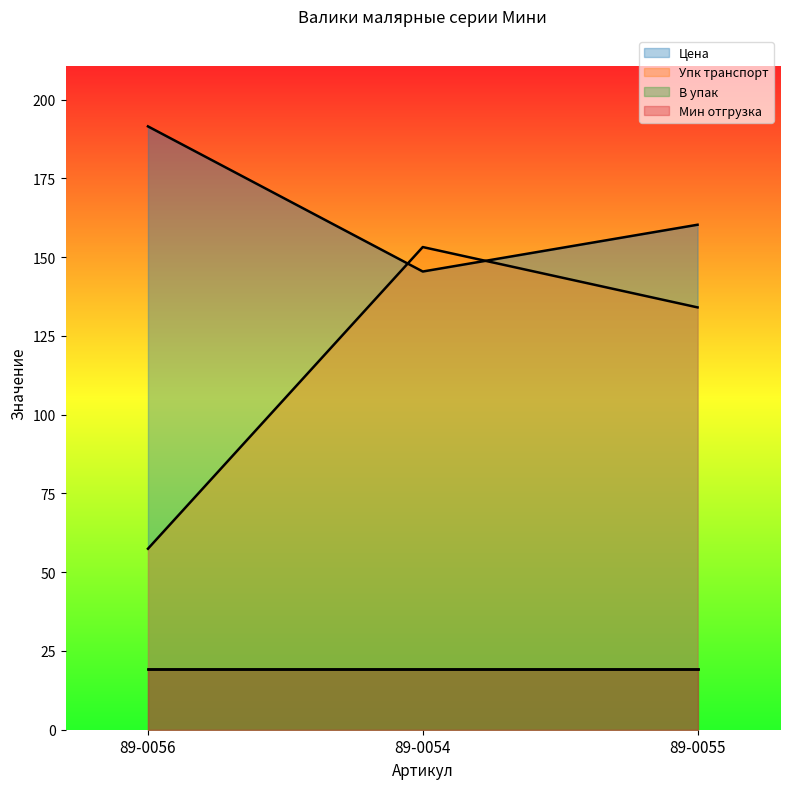

True or false: Цена has a value of 250.7 at 89-0055.

False